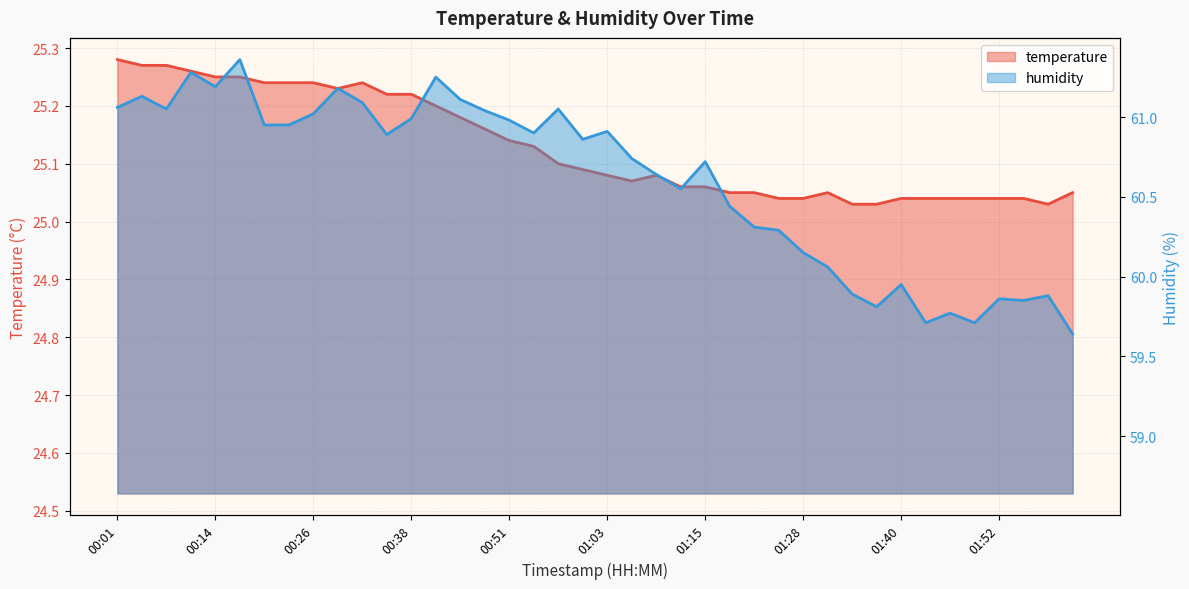

How many temperature values are between 25 and 26?

40